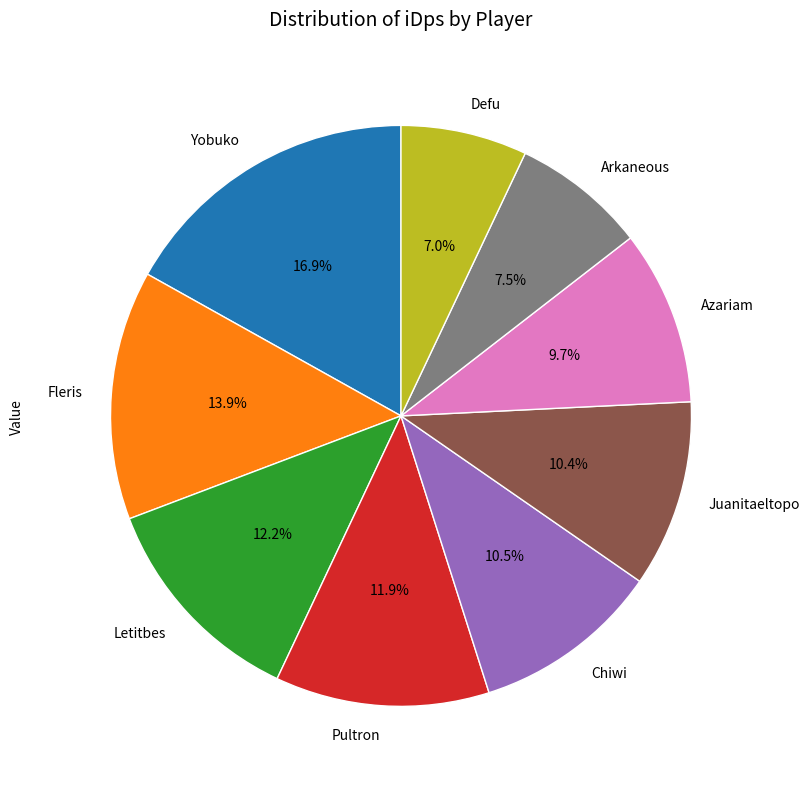

Does any single category account for the majority?

No